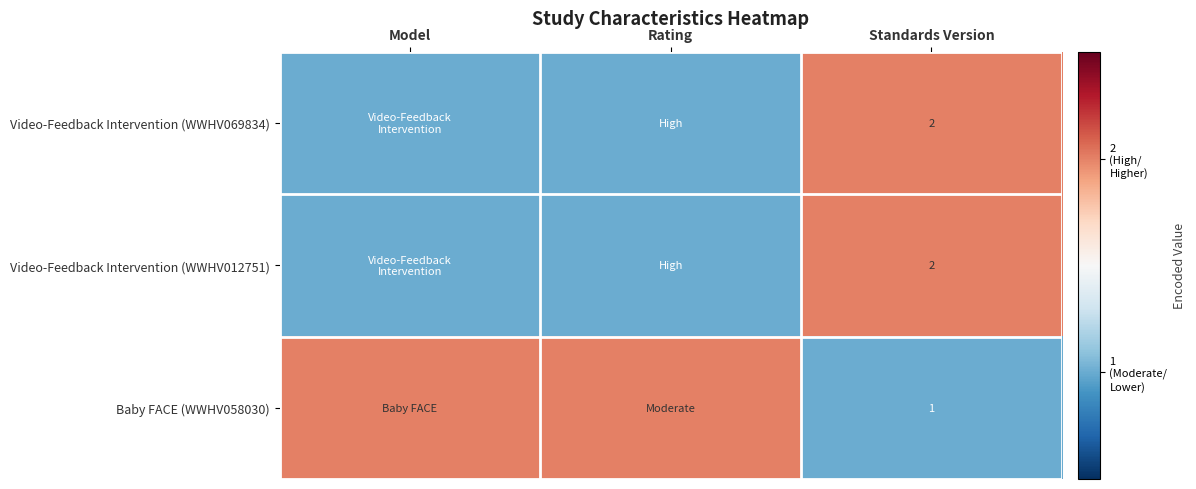

Is it true that Video-Feedback Intervention (WWHV012751) equals 1 at Standards Version?

False